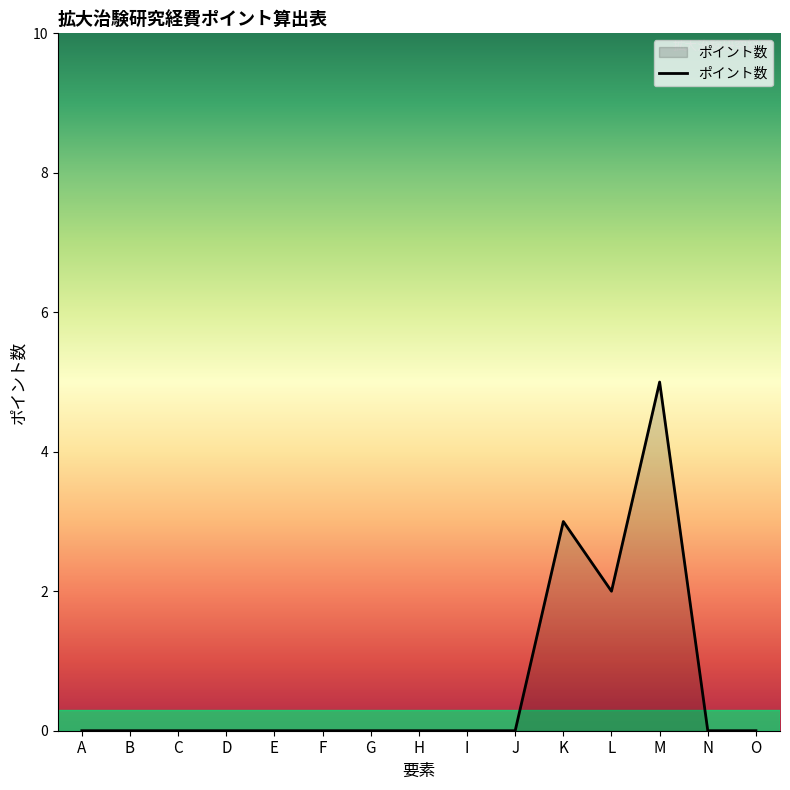

How many categories are shown in the chart?

15